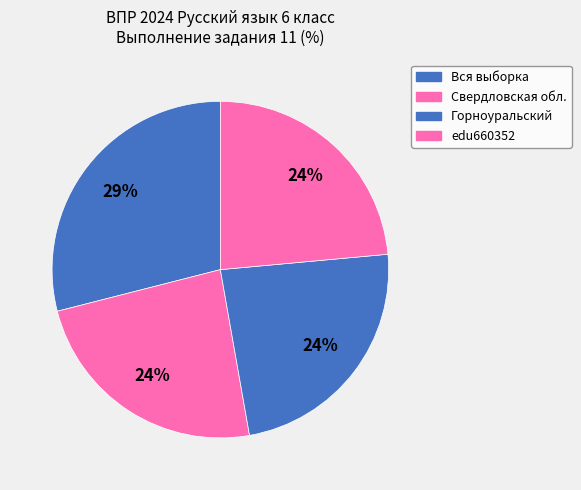

To the nearest percent, what is the combined percentage of Горноуральский and Свердловская обл.?

47%